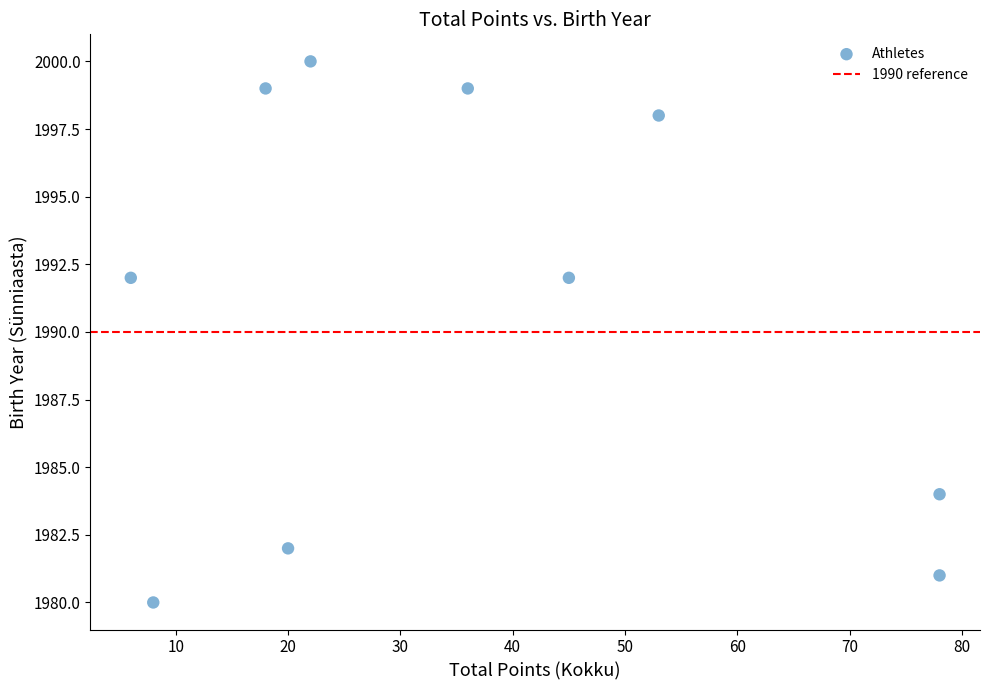

What is the range of X values (max minus min)?

72